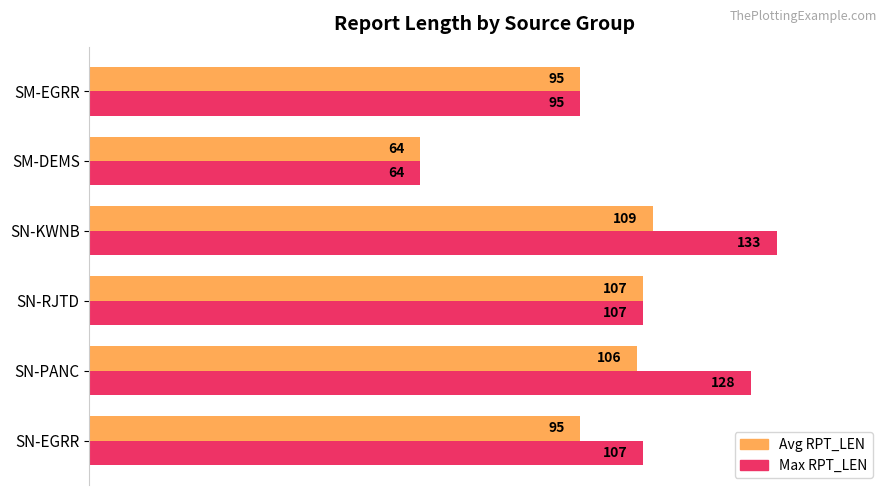

The Max RPT_LEN series shows 133 at SN-KWNB. True or false?

True